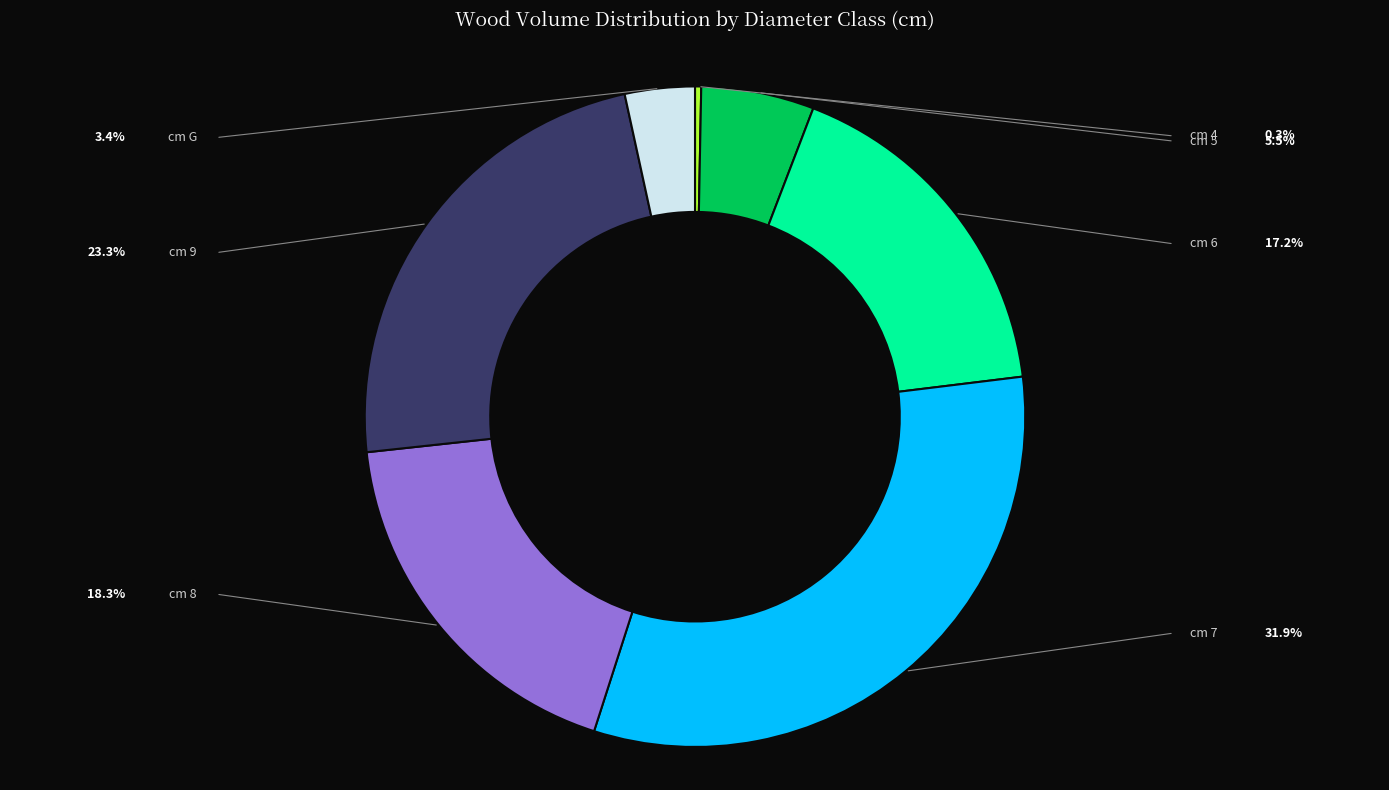

Does any single category account for the majority?

No